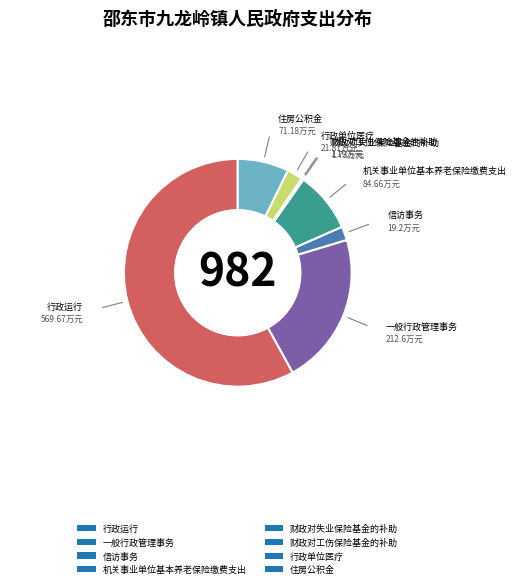

Does 行政运行 account for over 50% of the chart?

Yes